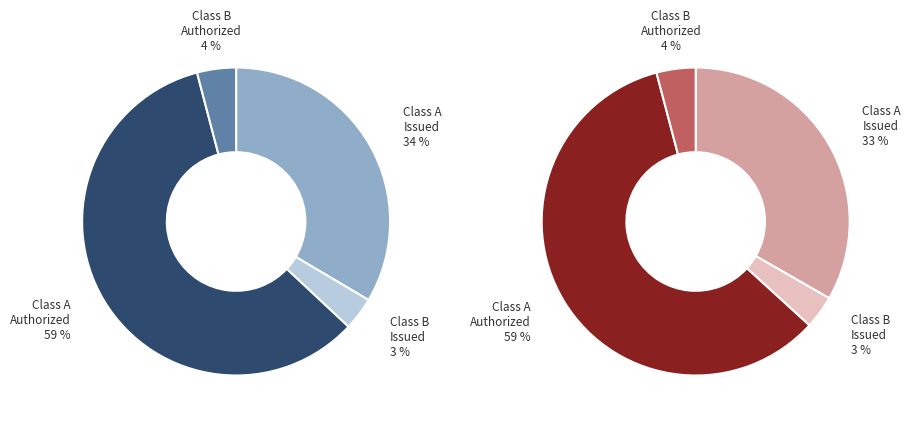

To the nearest percent, what percentage of the pie is Common Stock Class A Authorized?

59%